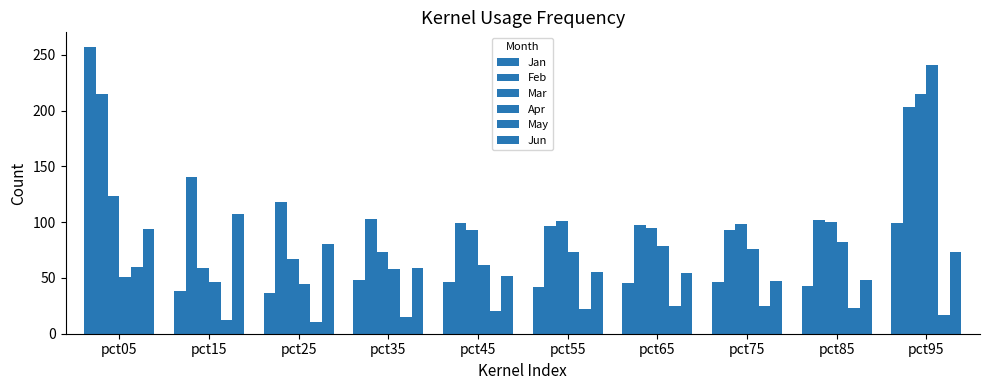

What is the approximate value of Apr at pct05?

51.1